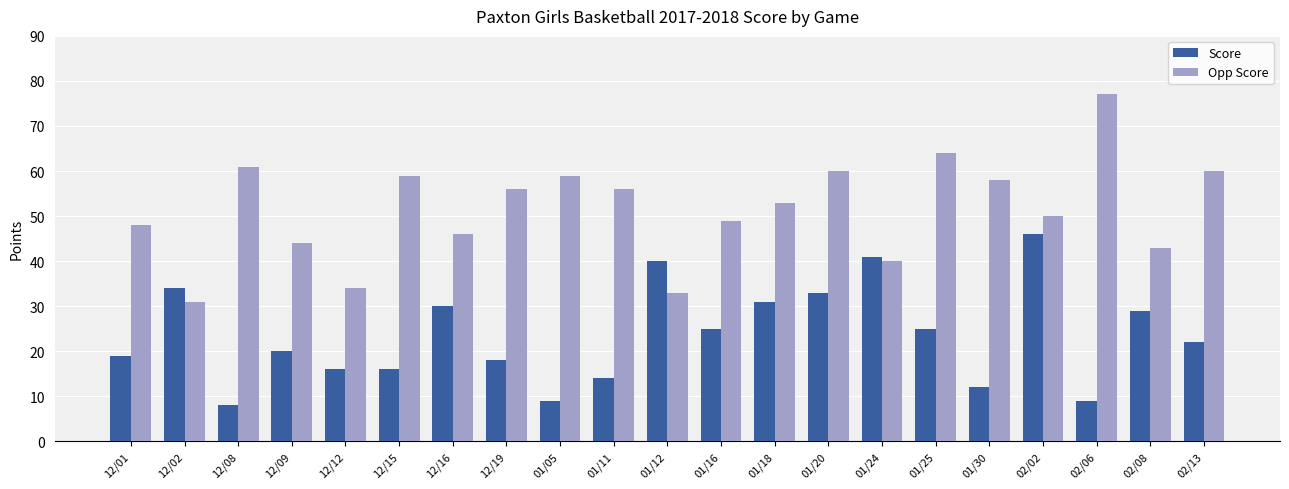

True or false: Opp Score has a value of 33 at 01/12.

True